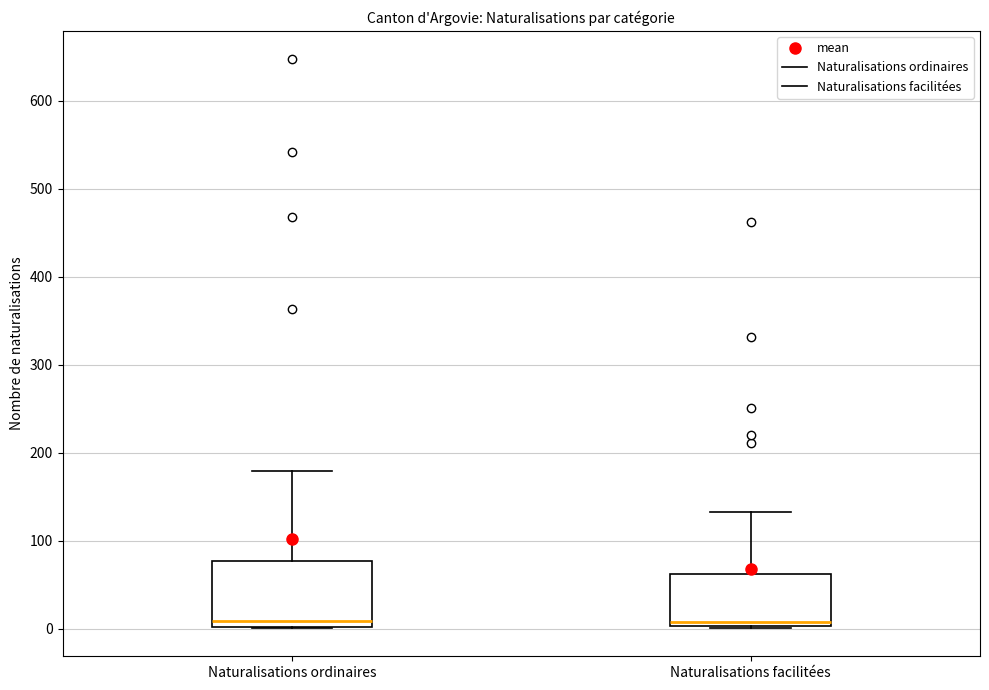

Where is the upper edge of the box for Naturalisations facilitées on the y-axis? The values are not printed on the chart, so give them approximately, as read against the axis.

60